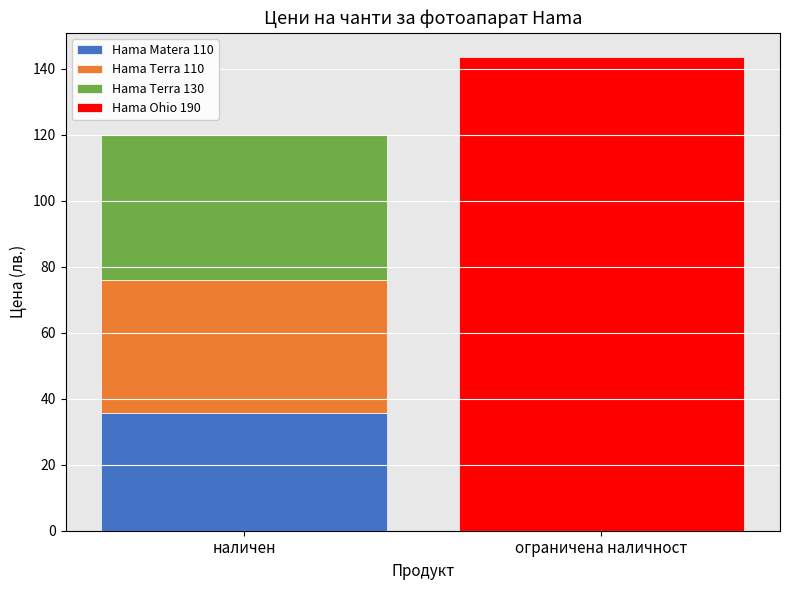

What value does the Hama Matera 110 series have at наличен?

35.5